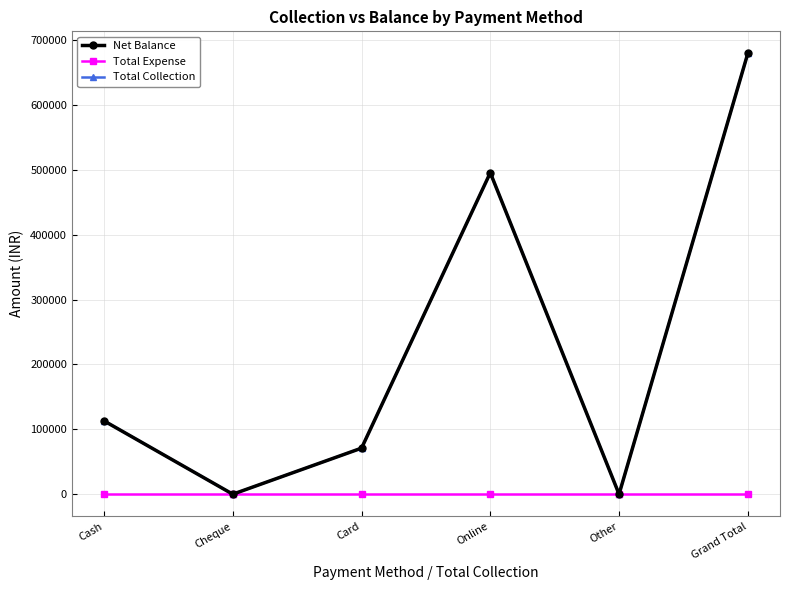

Does the chart have visible grid lines?

Yes